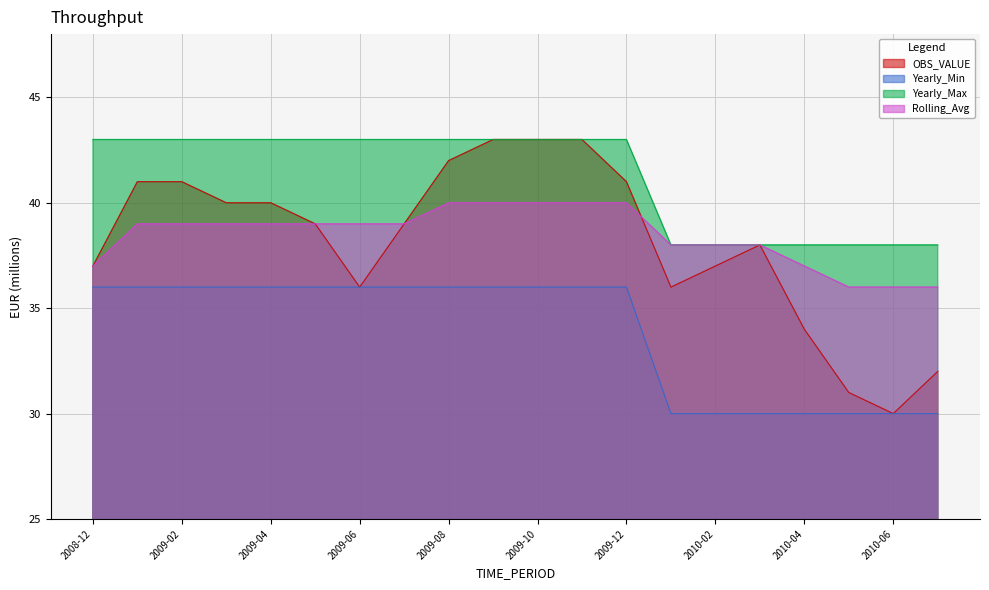

Where is the first local maximum for OBS_VALUE?

2010-03